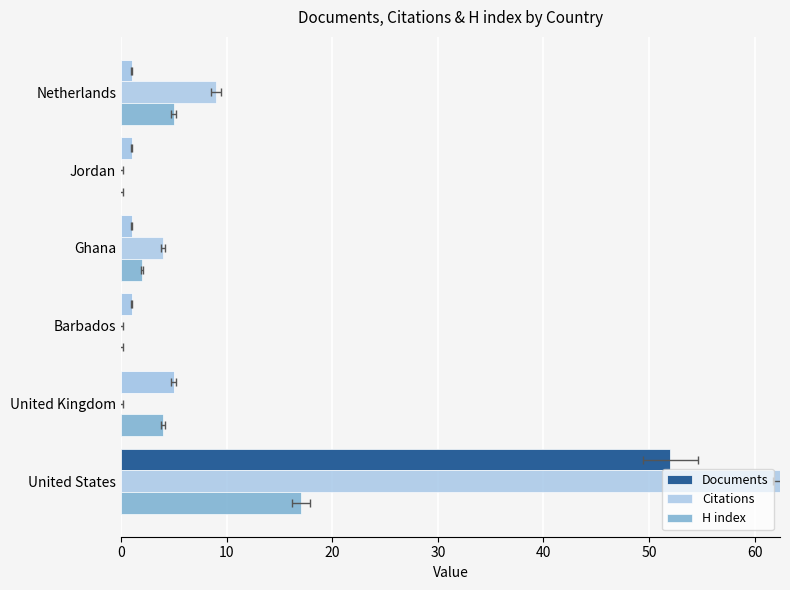

What is the difference between the maximum and minimum values in the Citations series?

65